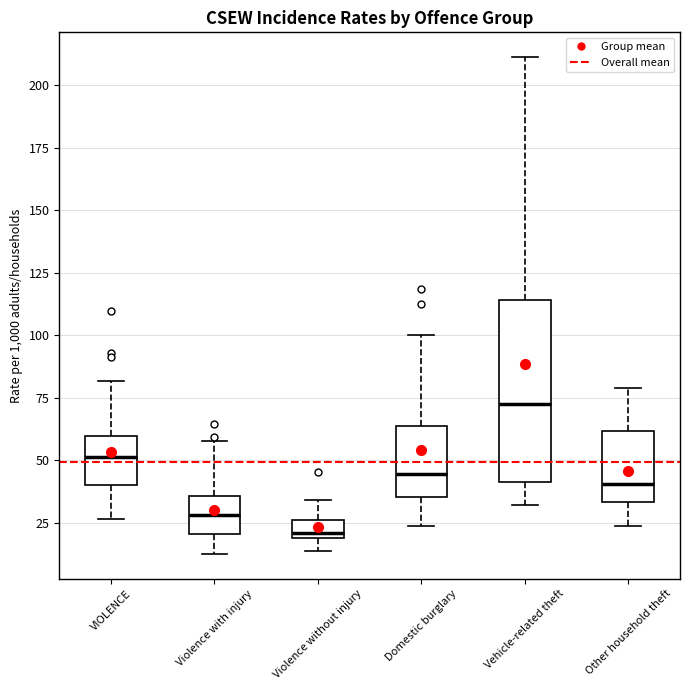

Which box is the tallest, from its lower edge to its upper edge?

Vehicle-related theft